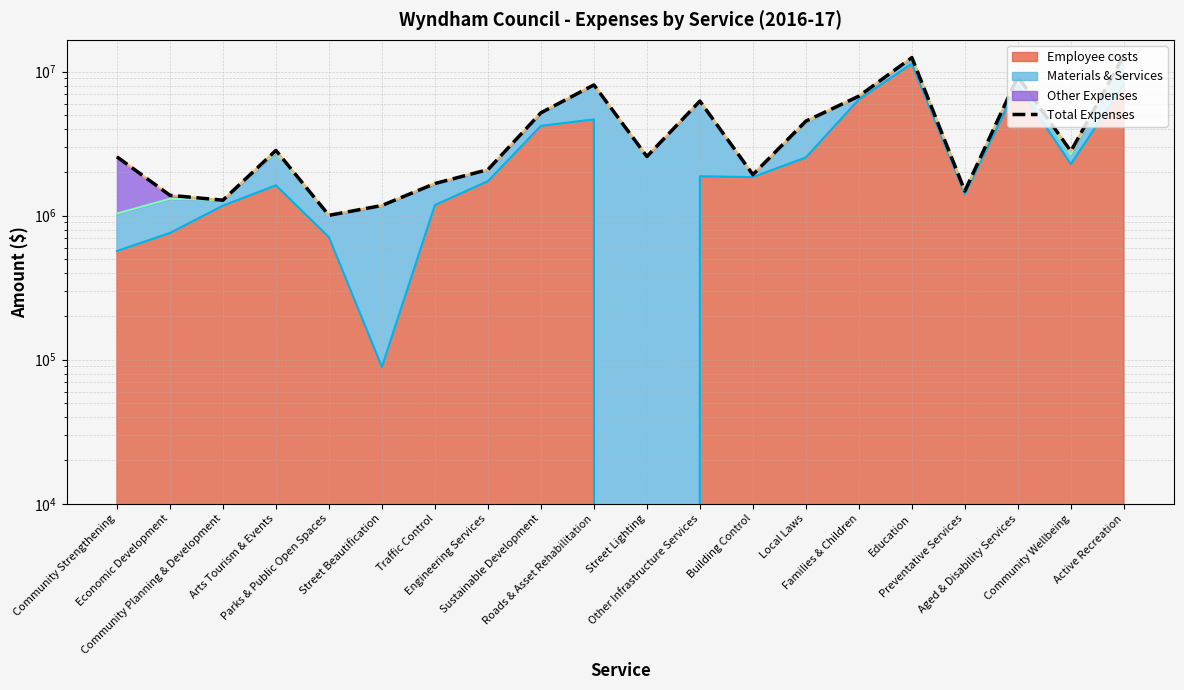

True or false: the data shows 653163.3 at Parks & Public Open Spaces.

False